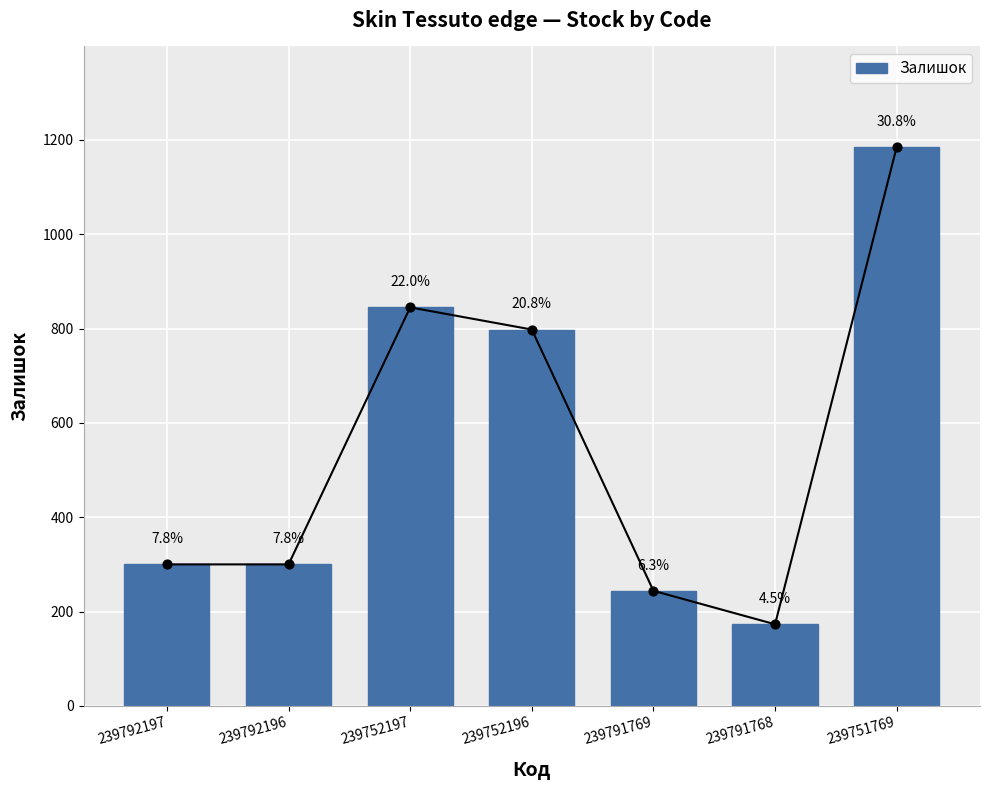

Approximately how many times larger is the value at 239792197 compared to 239792196?

1.0